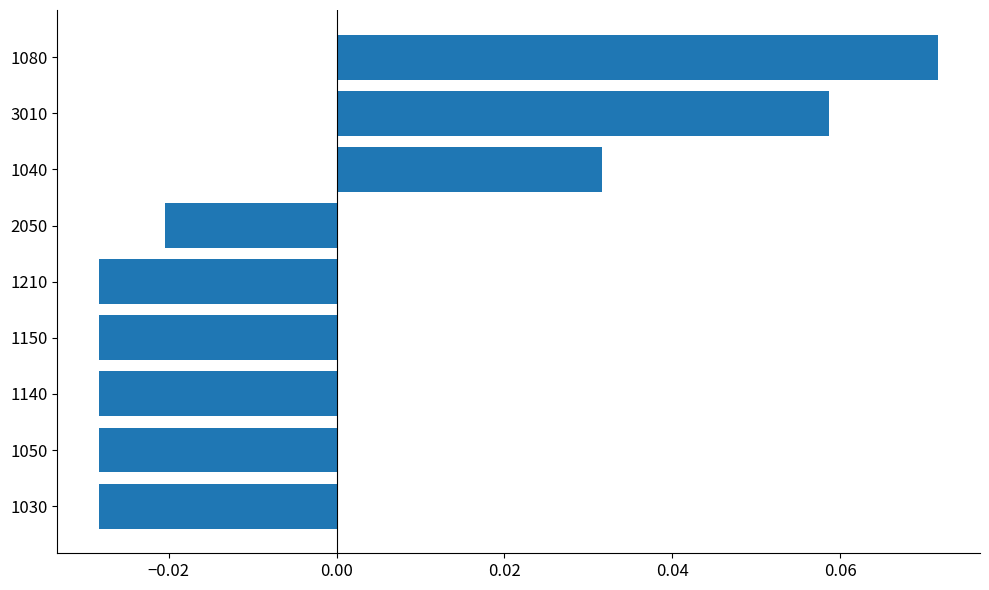

How many negative values are there?

6